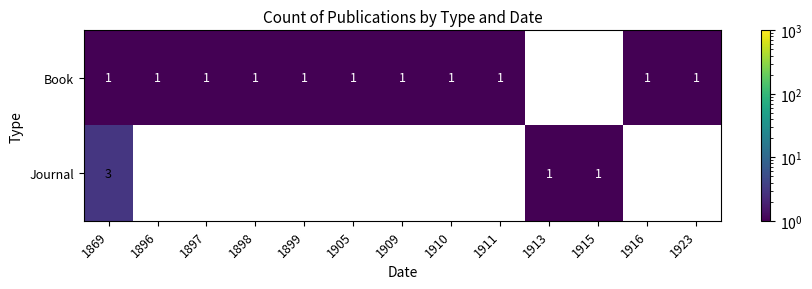

The Book series shows 1 at 1910. True or false?

True